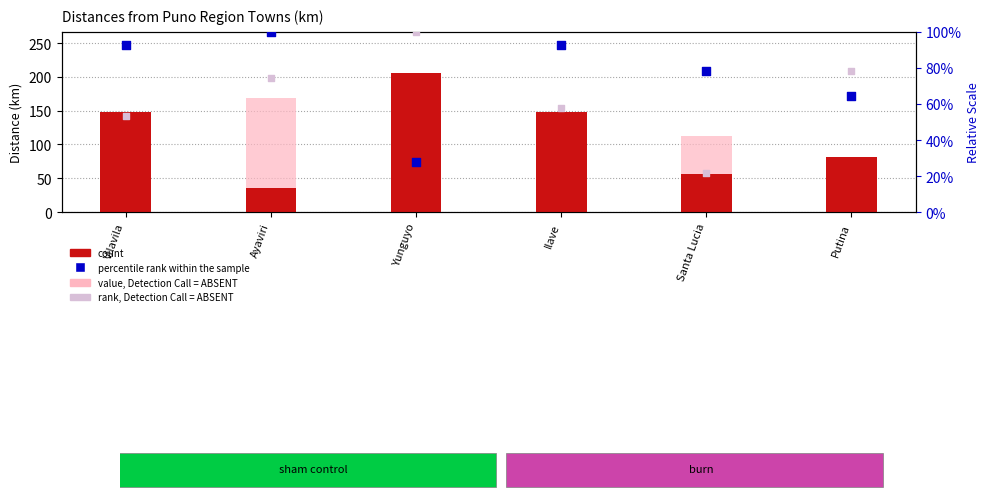

Which series contains the highest Y value?

count